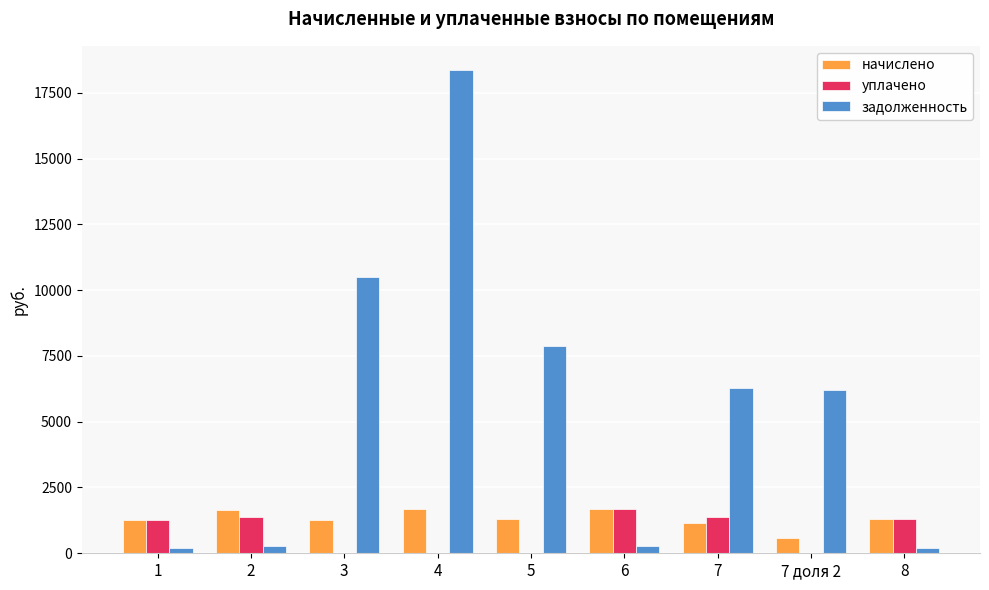

What is the sum of all начислено values?

11905.3